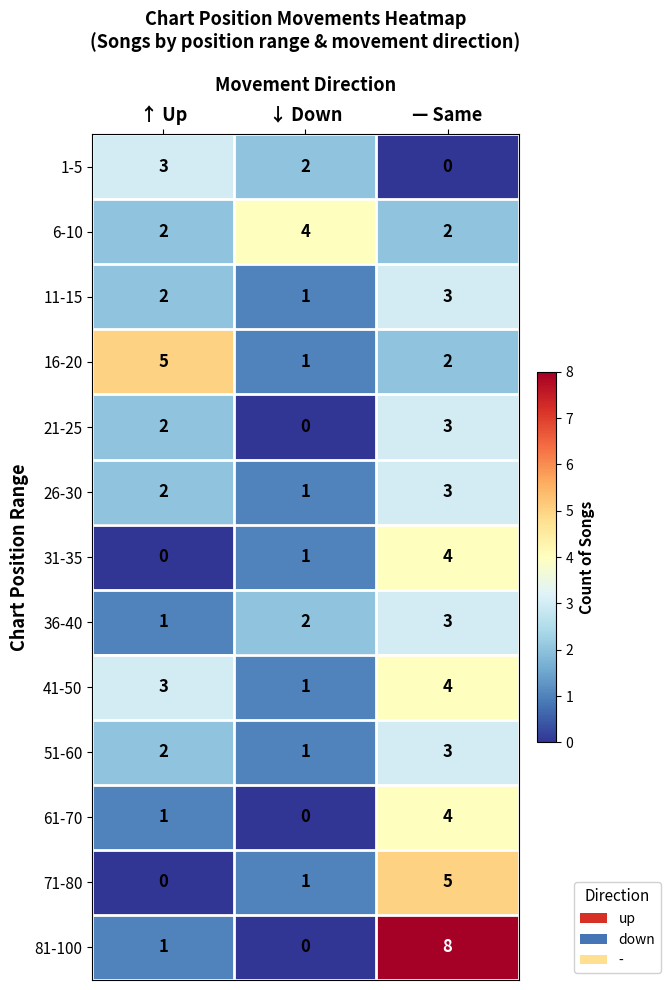

The 36-40 series shows 0 at ↓ Down. True or false?

False